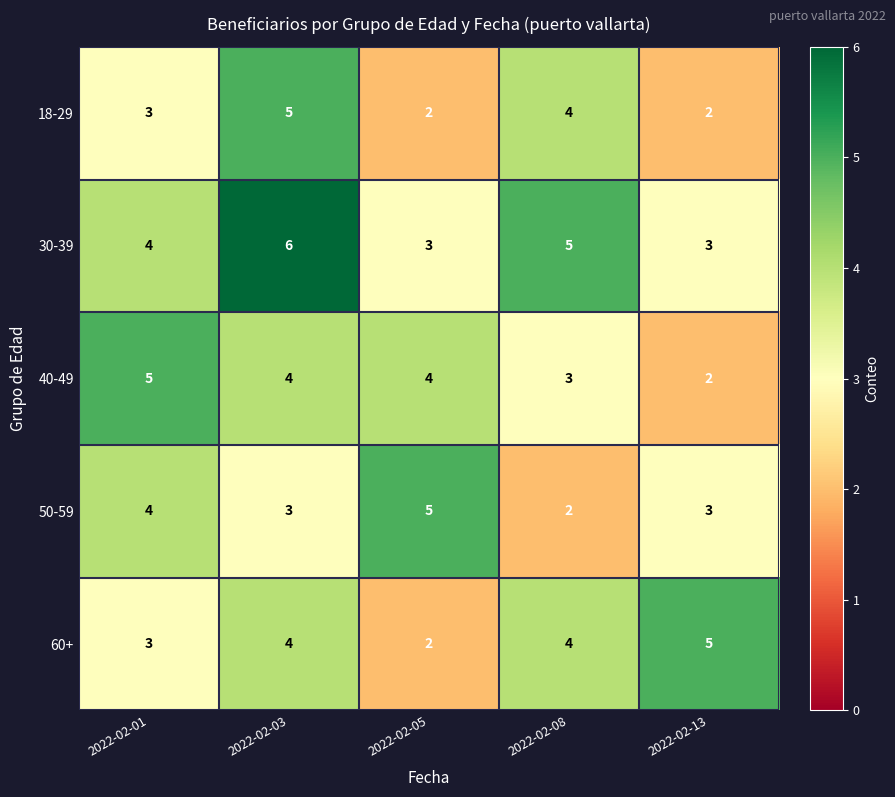

At which label does 50-59 reach its minimum?

2022-02-08